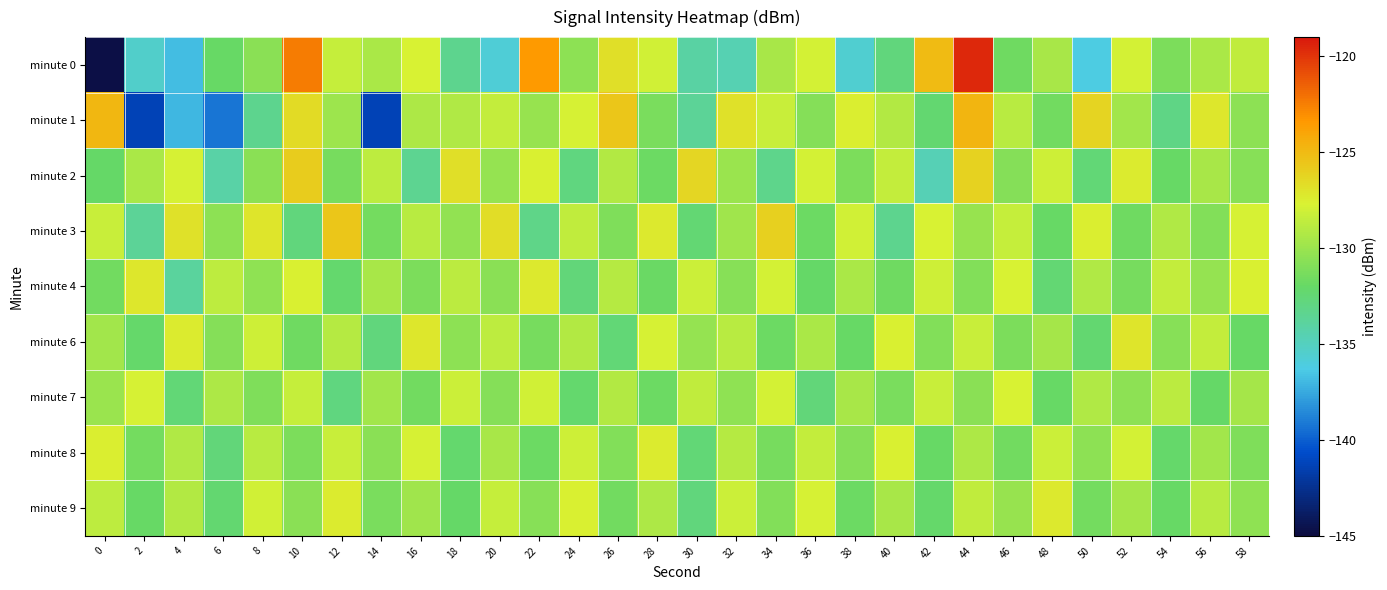

What is the greatest value displayed?

-119.5